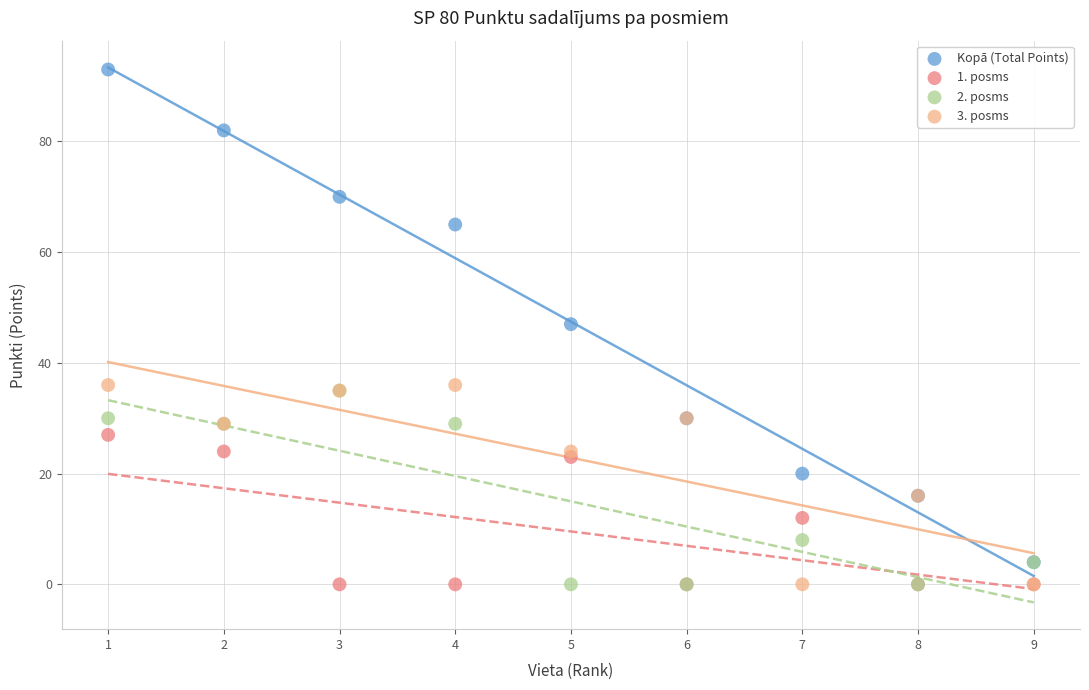

What are all the series names shown in the legend?

Kopā (Total Points), 1. posms, 2. posms, 3. posms